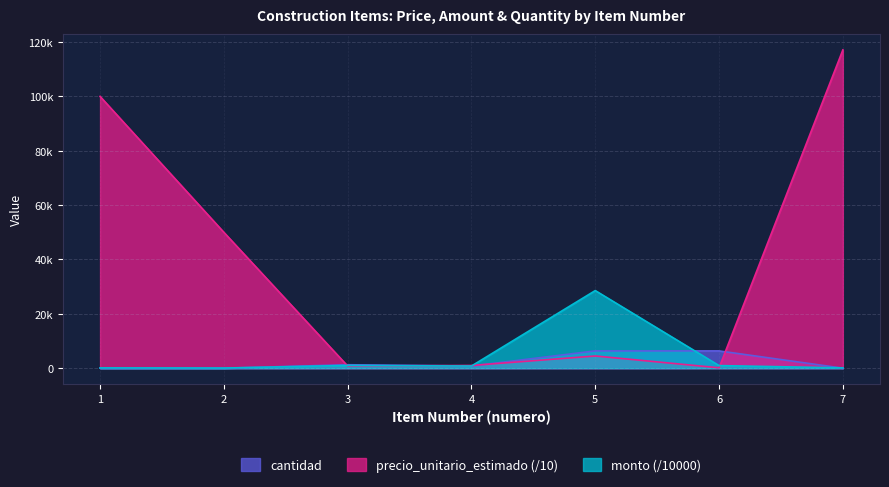

What is the sum of the cantidad values at 5 and 6?

12720.0